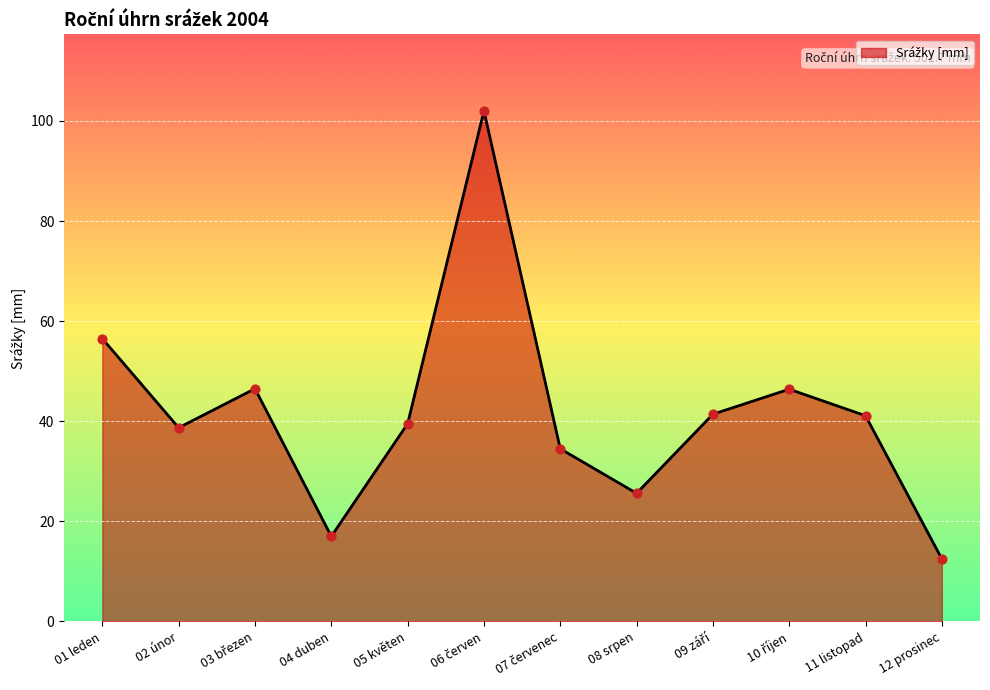

Which has a higher value, 01 leden or 04 duben?

01 leden